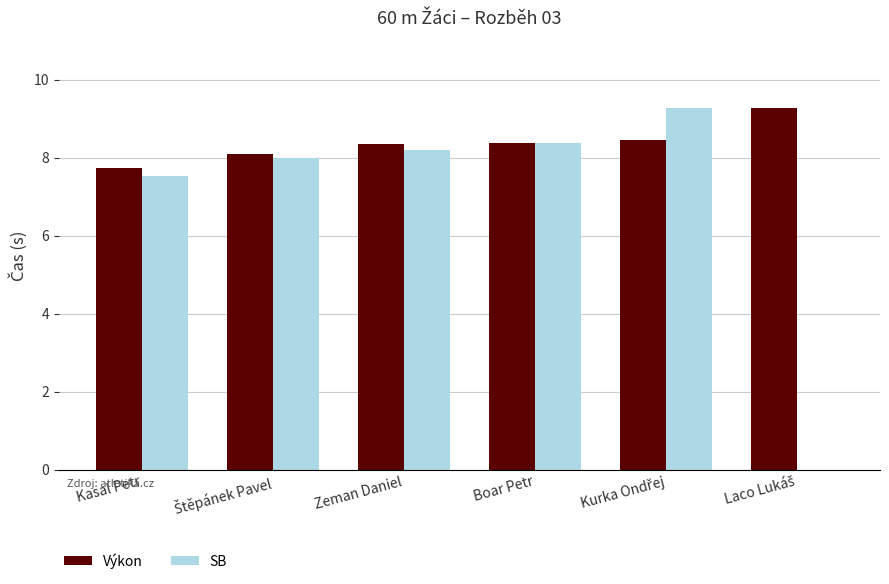

What is the maximum value for Výkon?

9.3